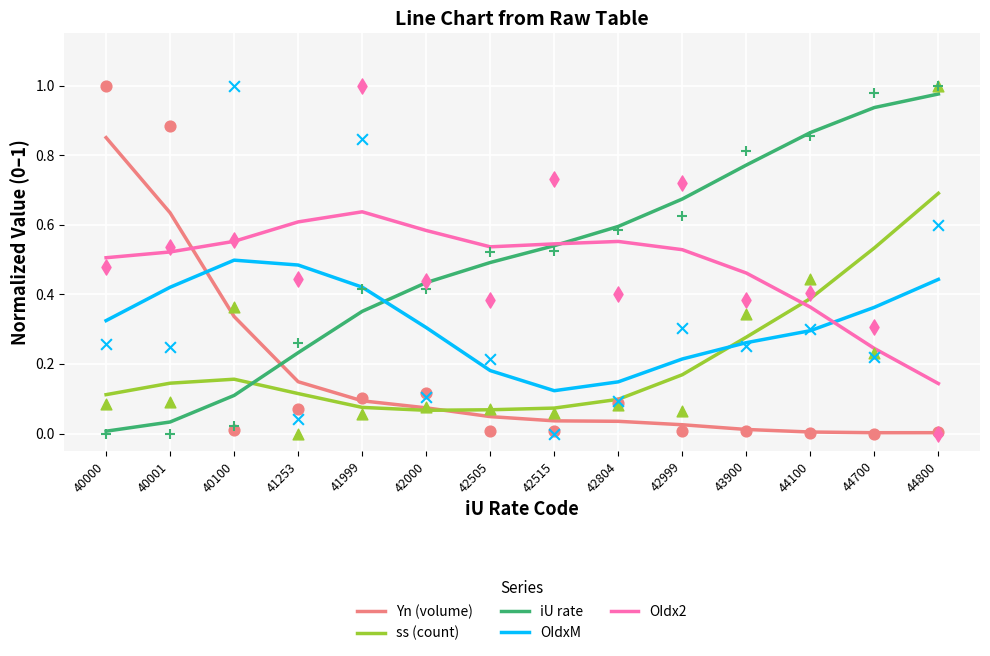

What is the total value across all series at 41999?

1.6